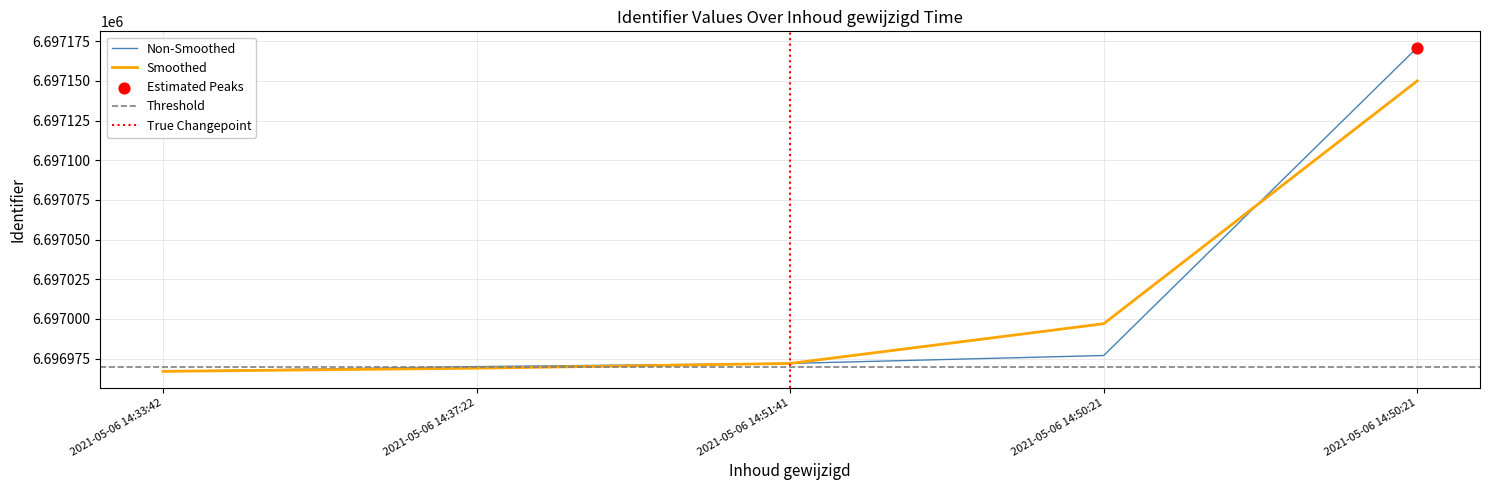

What is the ratio of the value at 2021-05-06 14:50:21 to the value at 2021-05-06 14:33:42?

1.0